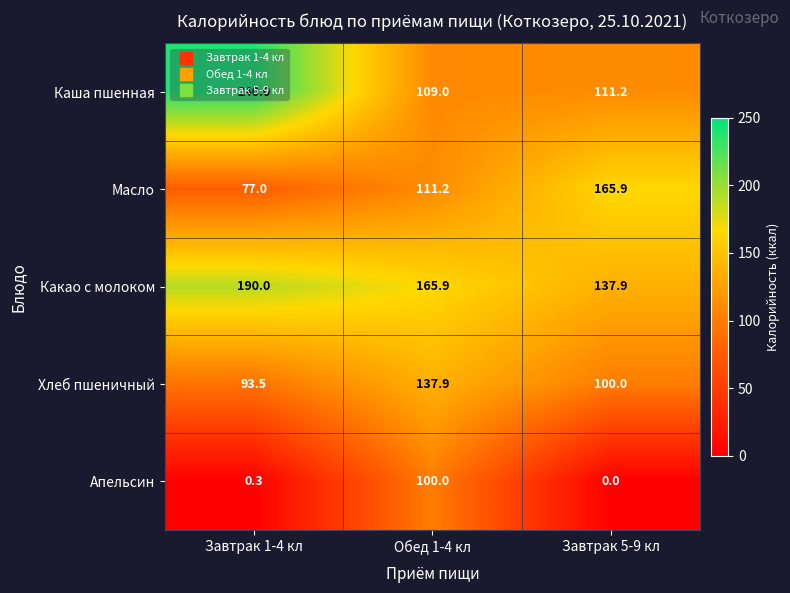

What is the difference between the maximum and minimum values in the Апельсин series?

100.0